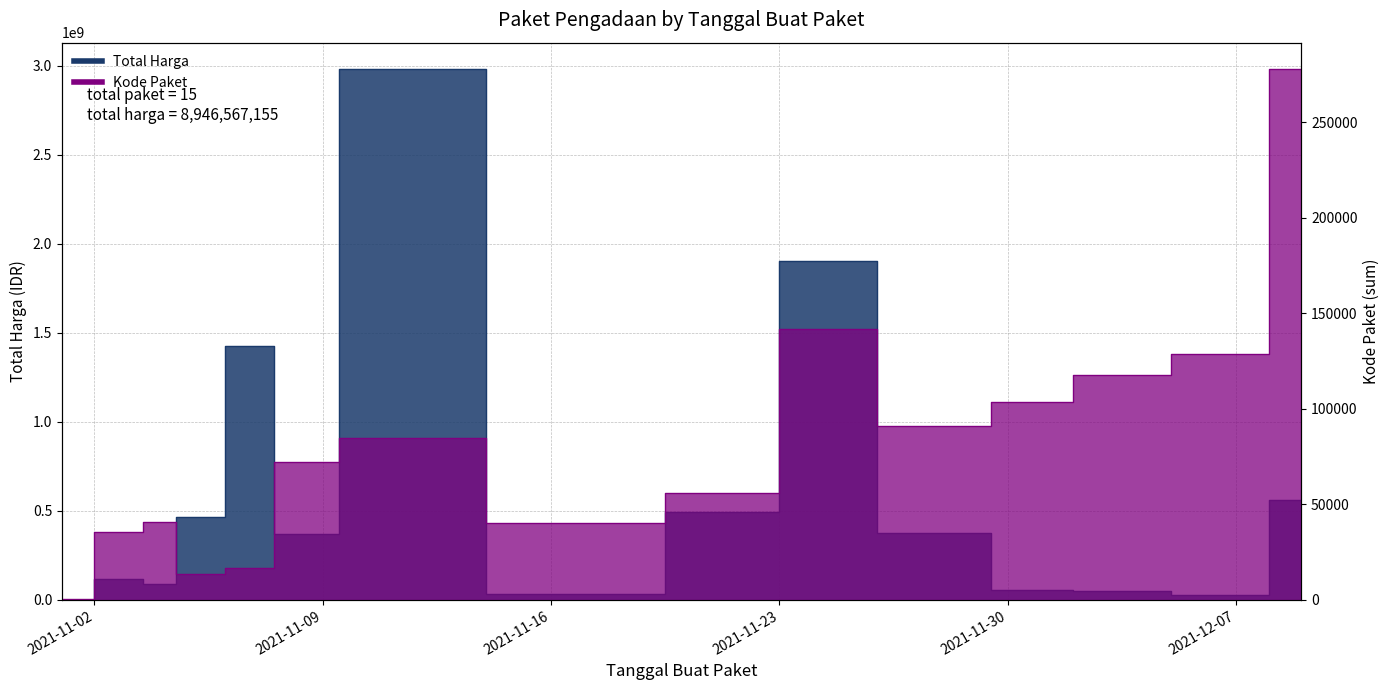

The value of Total Harga at 2021-11-24 is 2984687930. True or false?

False